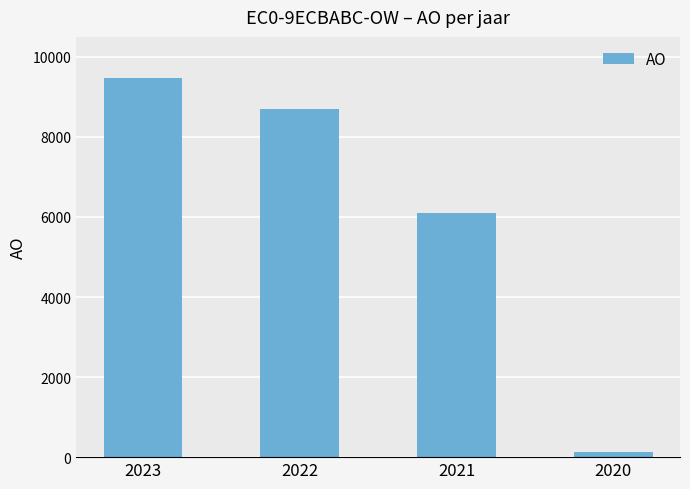

Reading left to right, extract all data points from this chart.

9465	8702	6104	133